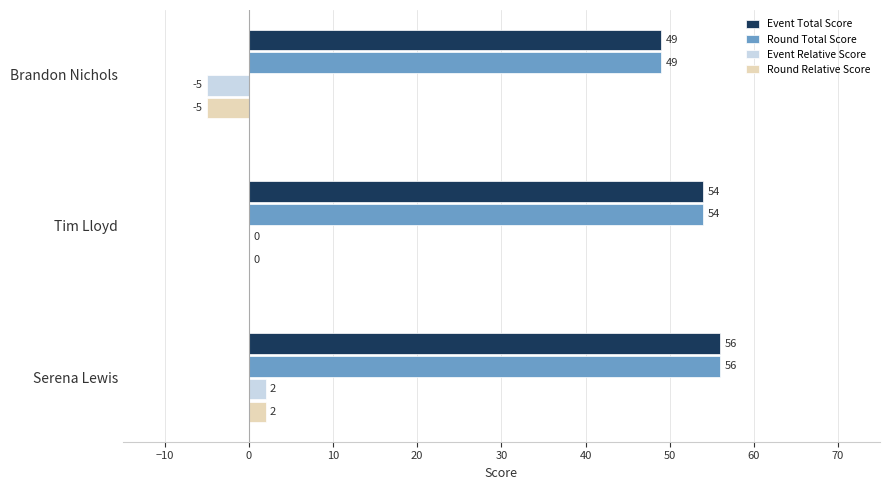

Is it true that Round Total Score equals 56 at Serena Lewis?

True